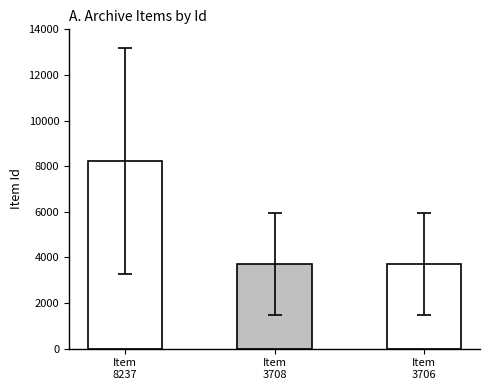

What is the greatest value displayed?

8237